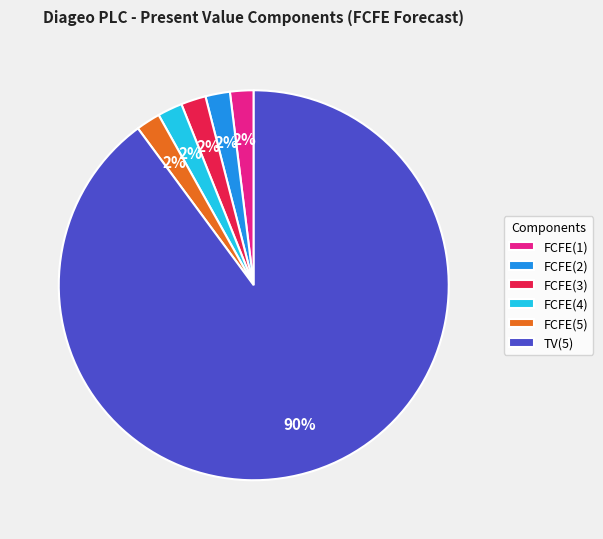

Do FCFE(3) and FCFE(1) together represent more than half of the pie?

No